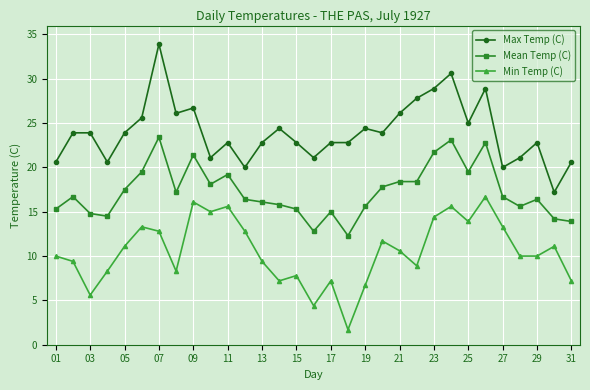

True or false: Mean Temp (C) and Min Temp (C) intersect in this chart.

False